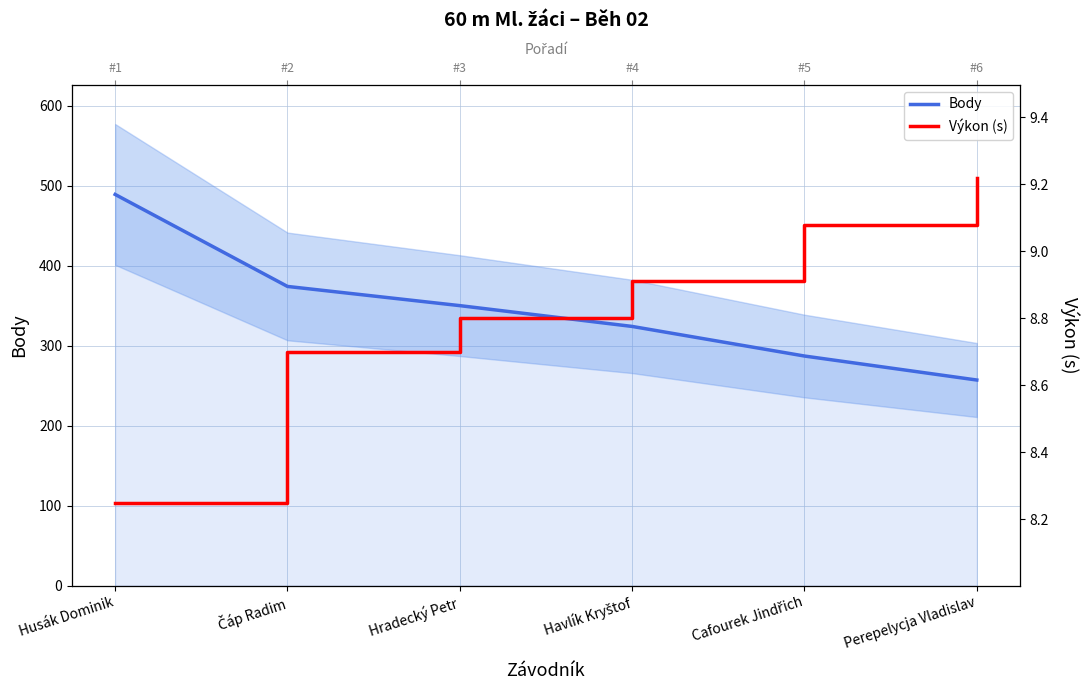

The Body series shows 350.0 at Hradecký Petr. True or false?

True